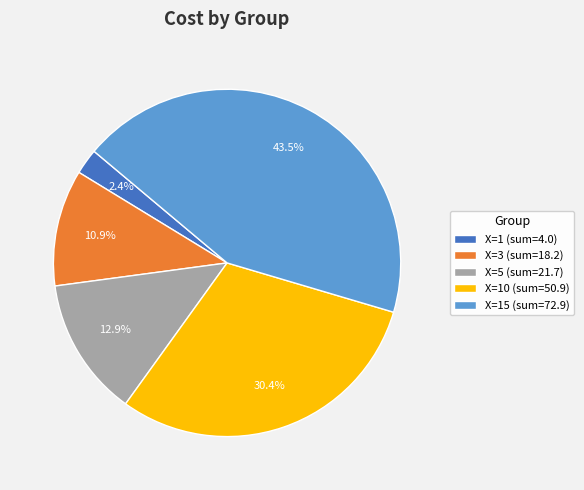

Rank the categories by value from highest to lowest.

X=15 (sum=72.9), X=10 (sum=50.9), X=5 (sum=21.7), X=3 (sum=18.2), X=1 (sum=4.0)